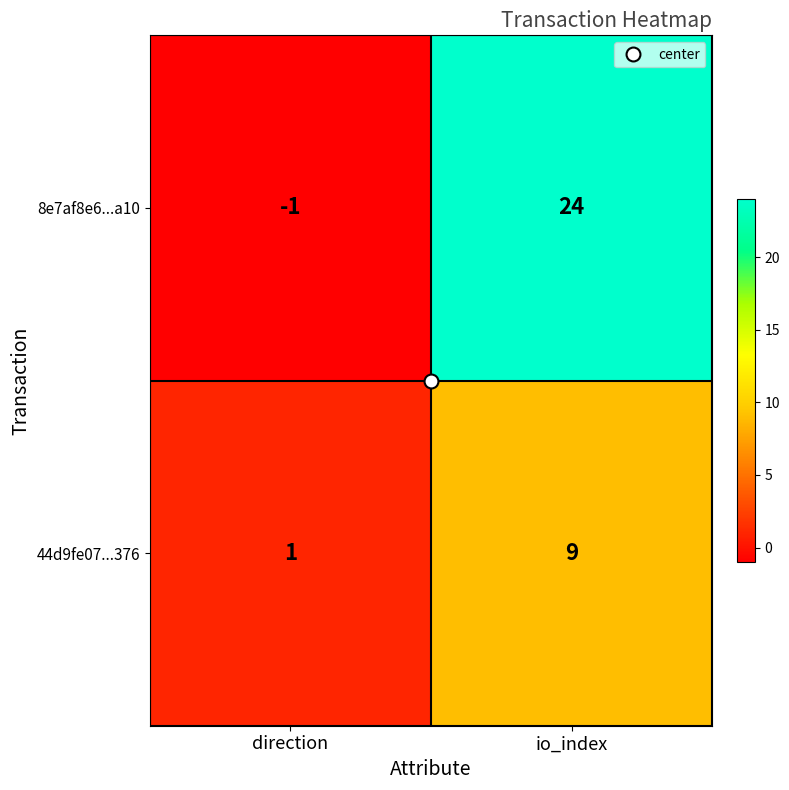

Which series has the largest range (max minus min)?

8e7af8e6...a10